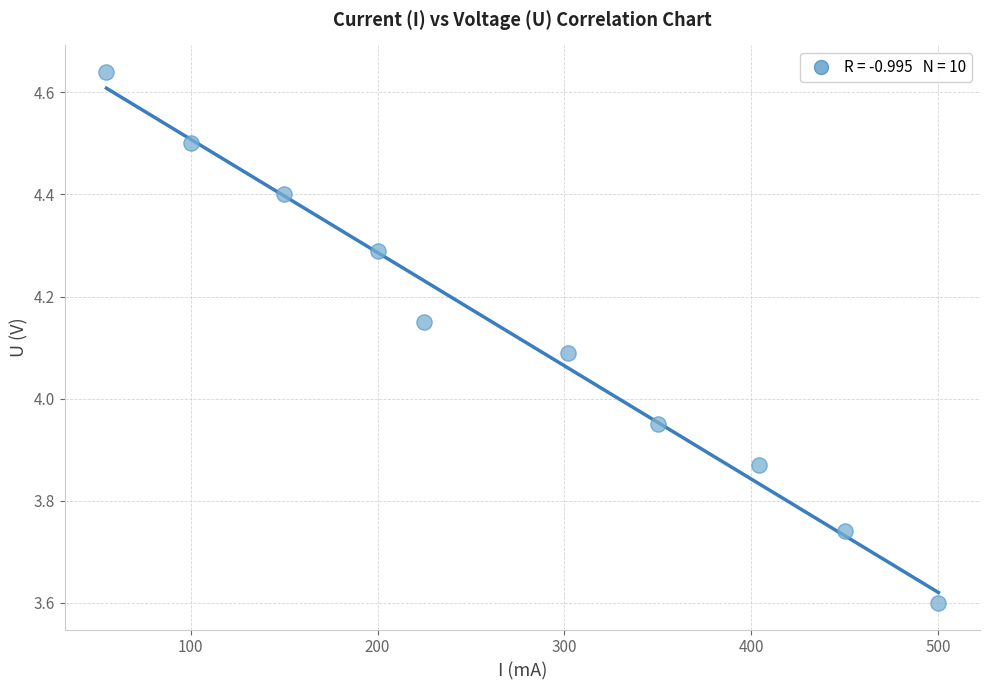

What is the average X value?

273.6